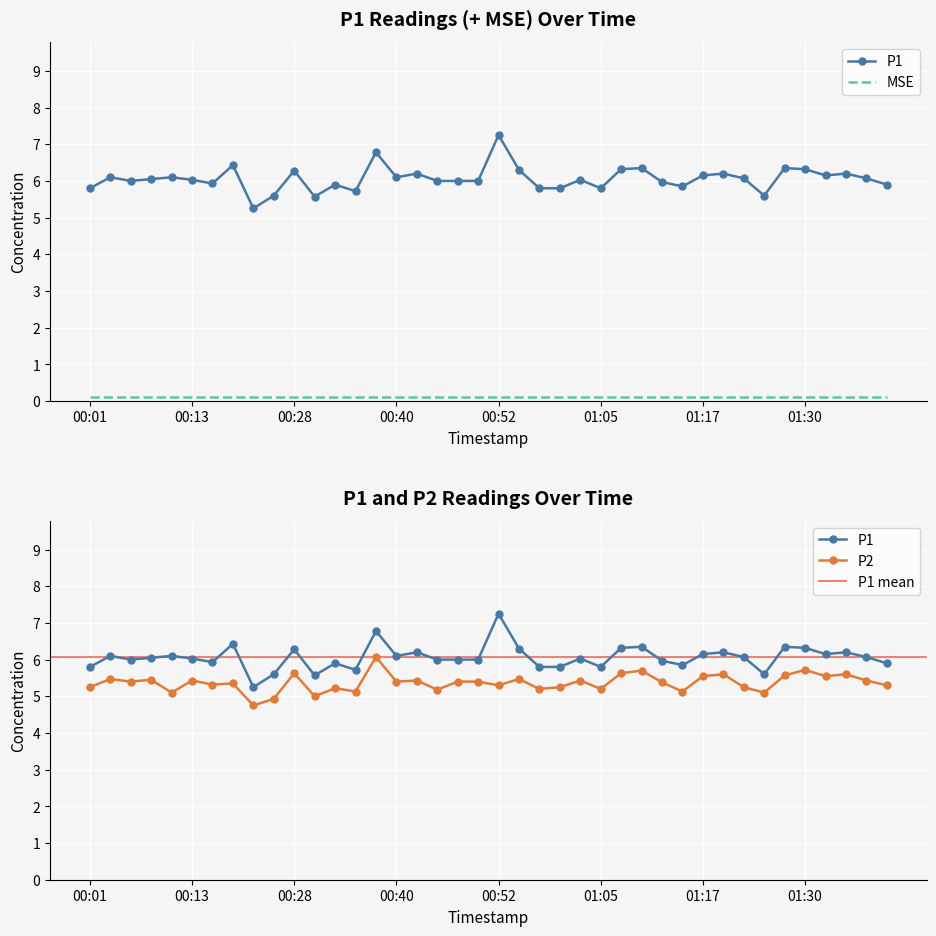

What is the difference between the highest and lowest values at 00:04?

0.6